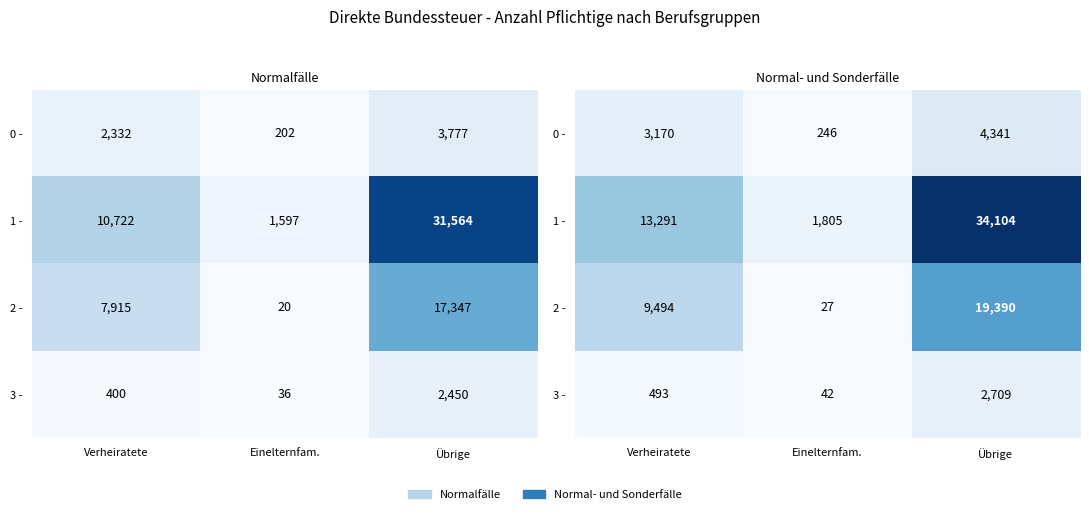

At which category does the chart reach its minimum across all series?

Einelternfam.